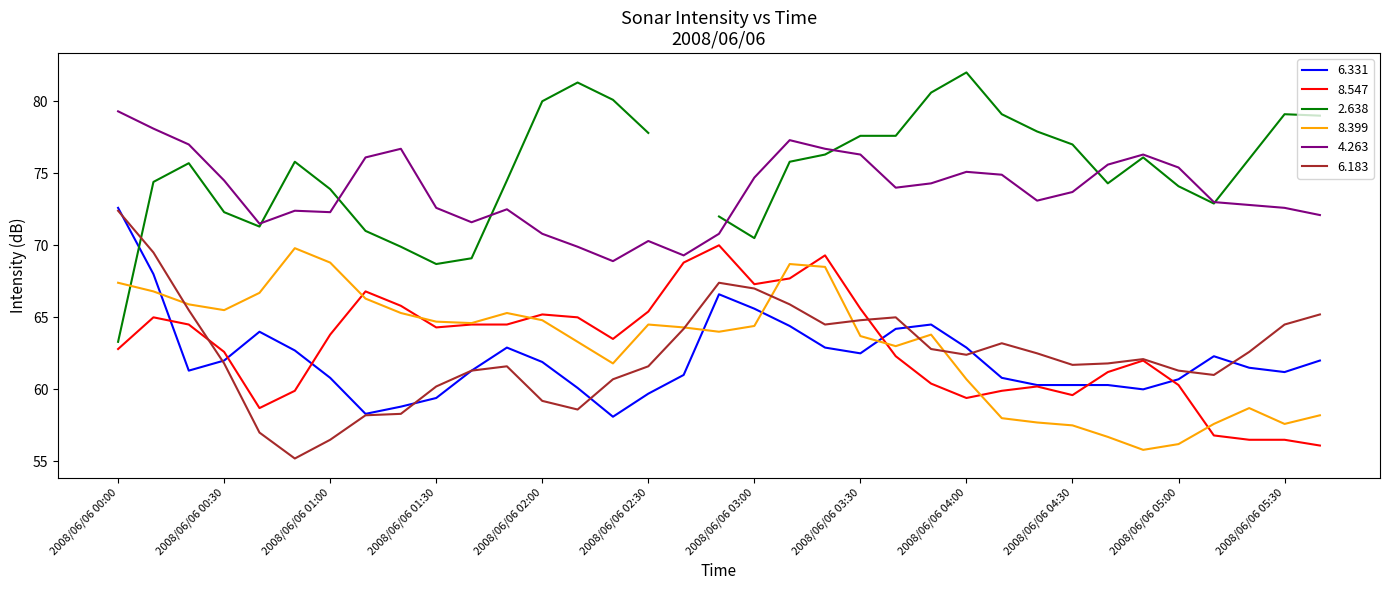

What is the maximum value for 6.331?

72.6